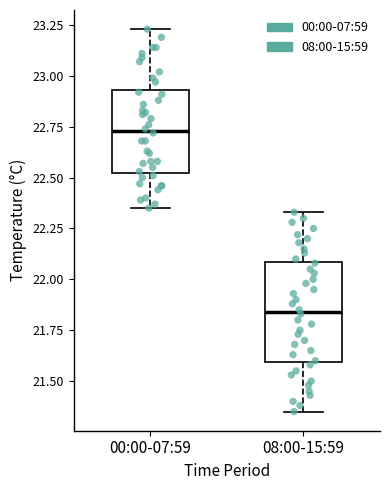

Reading left to right, read every box against the y-axis: the position of its median line, the range the box covers, and the ends of its whiskers. The values are not printed on the chart, so give them approximately, as read against the axis.

00:00-07:59: median 22.75, box 22.55 to 22.95, whiskers 22.35 to 23.25
08:00-15:59: median 21.85, box 21.60 to 22.10, whiskers 21.35 to 22.35